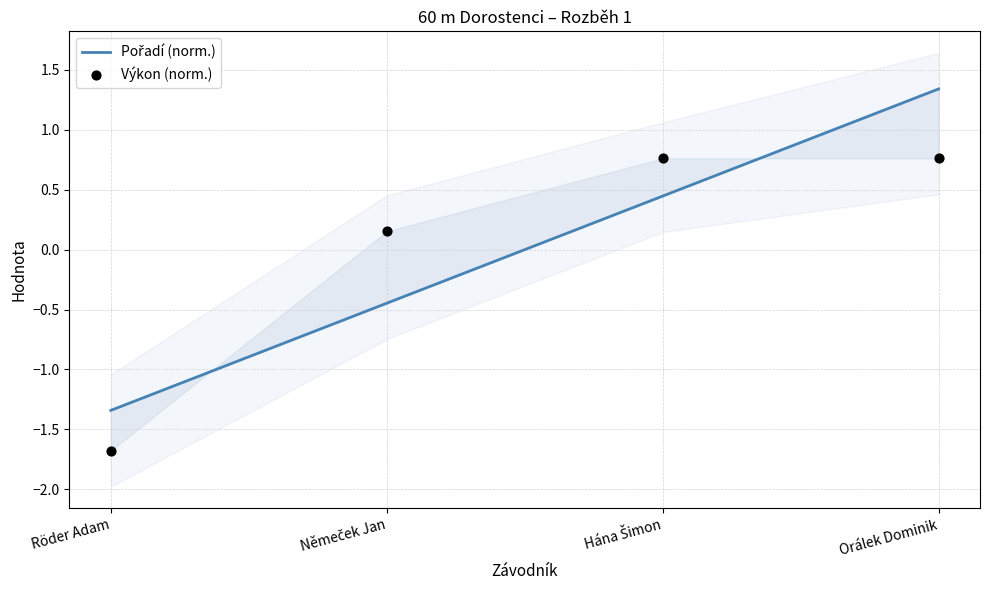

Which series has the largest Y range (max minus min)?

Pořadí (norm.)